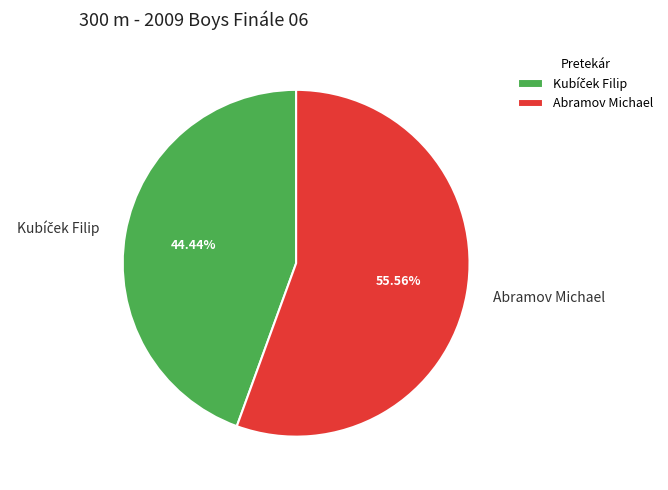

Does any single category account for the majority?

Yes